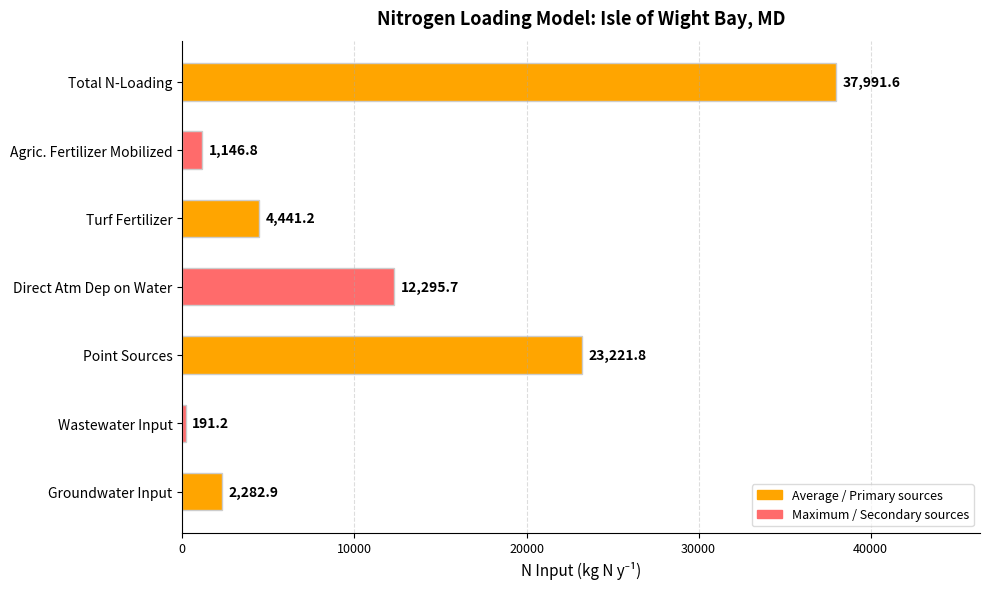

Is it true that the value at Point Sources is 23221.8?

True